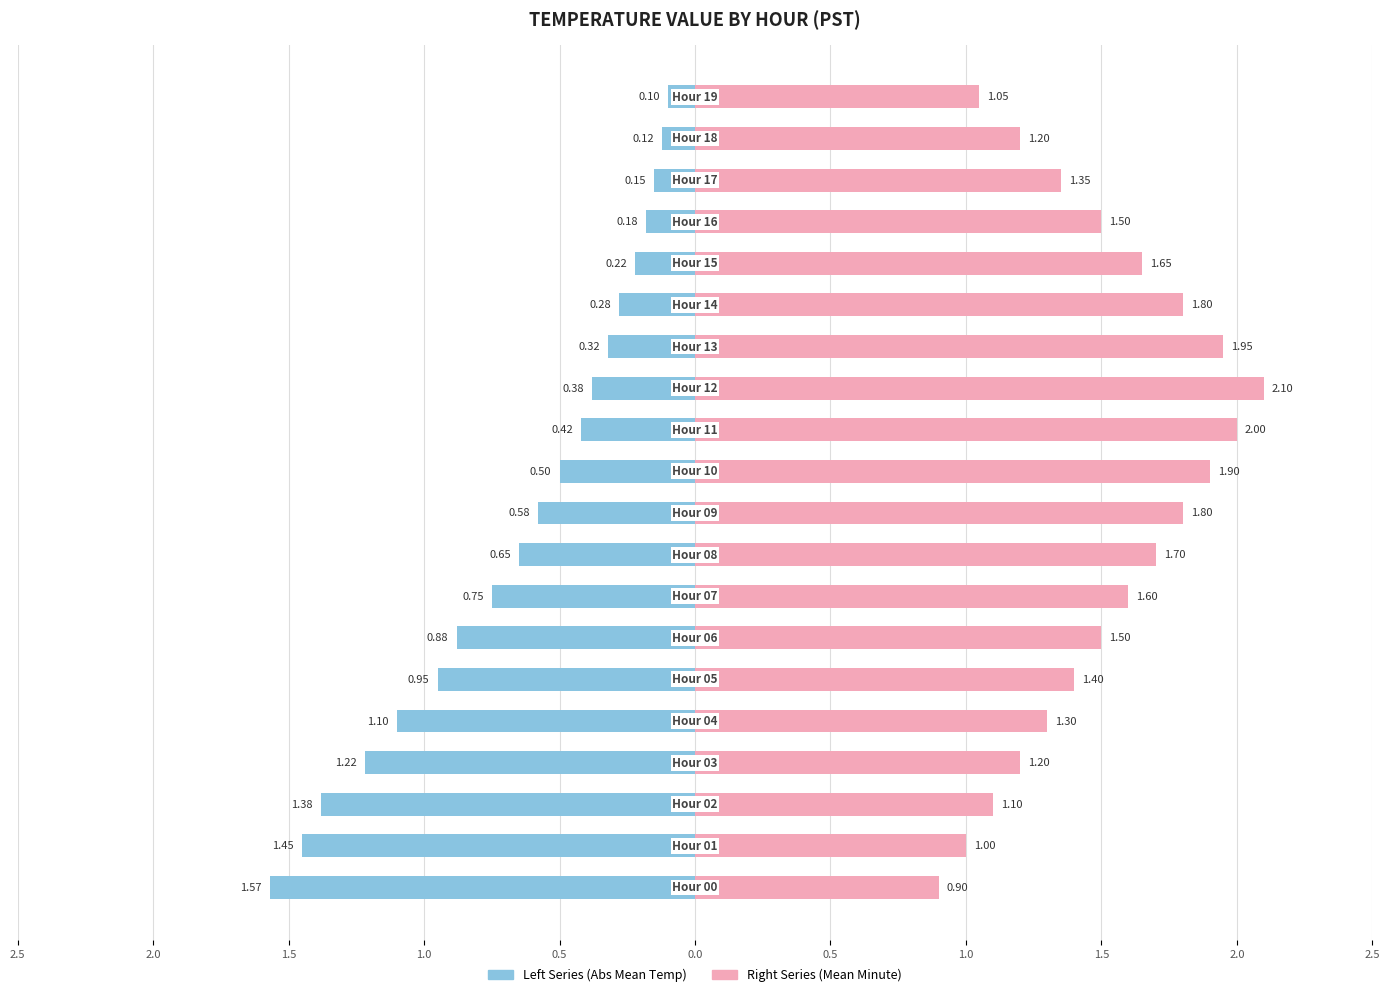

Rank the series at 13 from lowest to highest value.

Left Series, Right Series